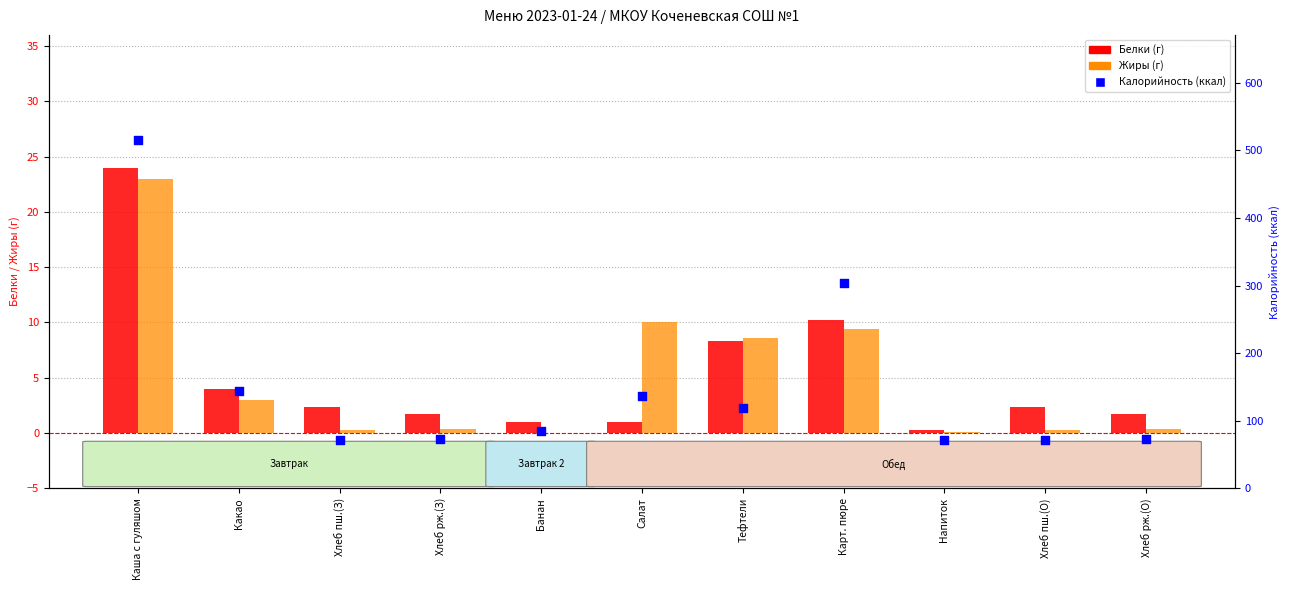

What is the total value across all series at Хлеб рж.(З)?

75.5